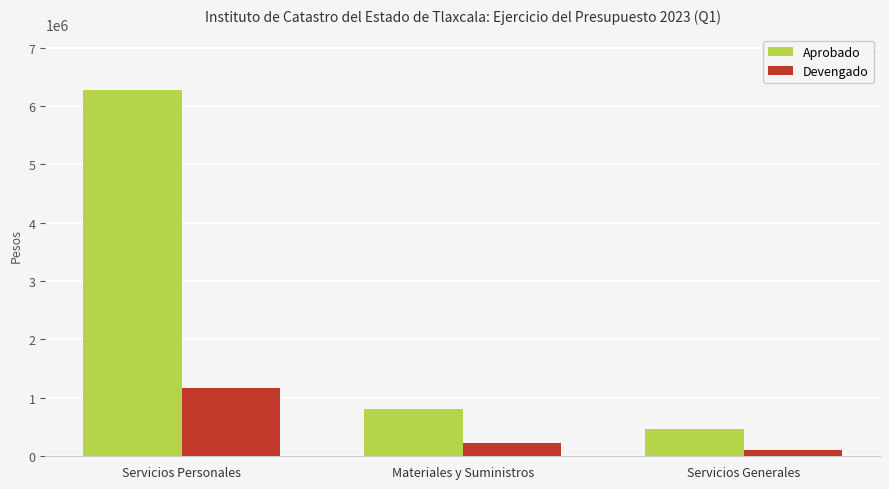

Is the value of Aprobado at Servicios Personales greater than the value of Devengado at Servicios Generales?

Yes